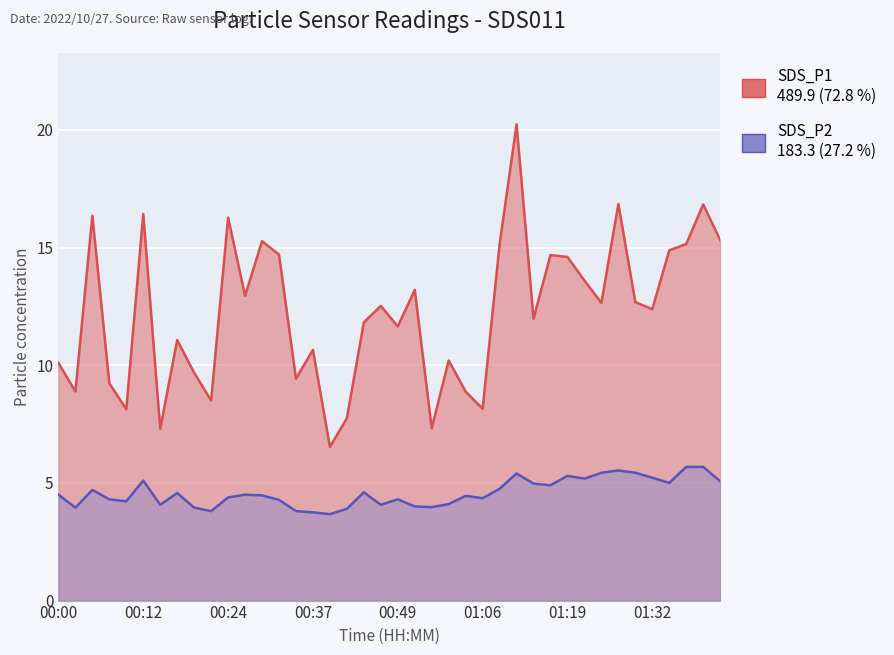

Which category has the lowest value across all series?

00:39